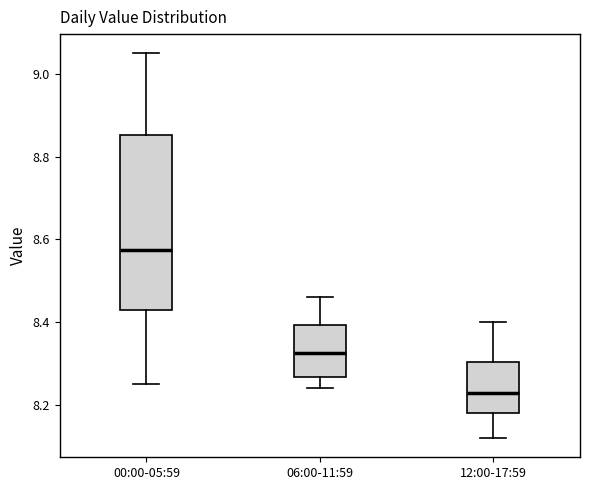

Which box is the tallest, from its lower edge to its upper edge?

00:00-05:59